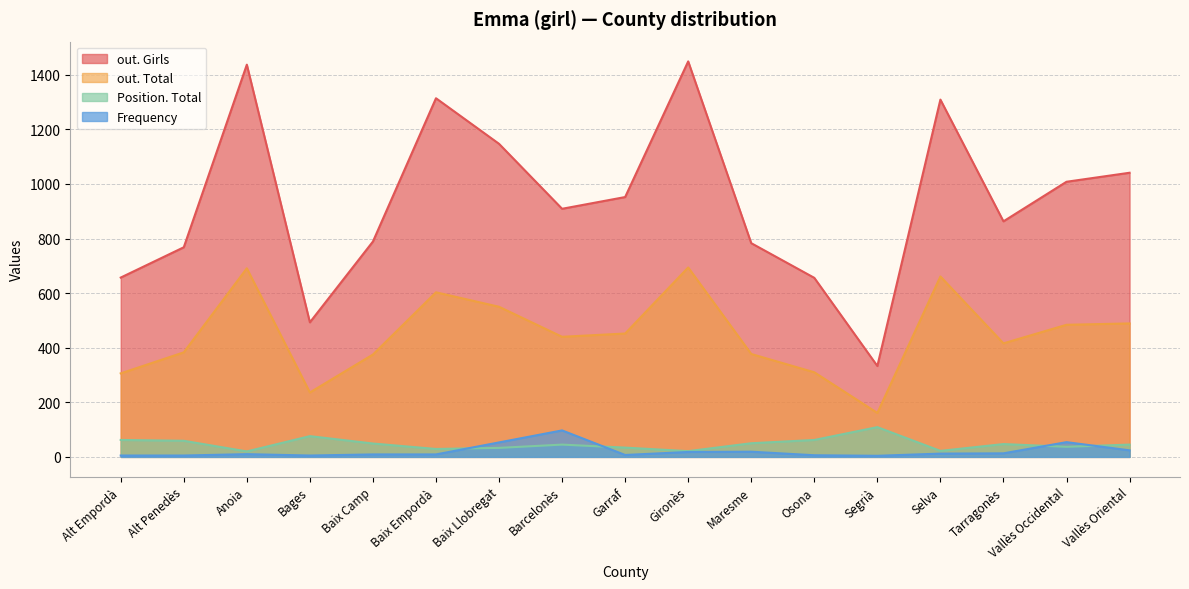

Rank the categories by out. Total value from lowest to highest.

Segrià, Bages, Alt Empordà, Osona, Baix Camp, Maresme, Alt Penedès, Tarragonès, Barcelonès, Garraf, Vallès Occidental, Vallès Oriental, Baix Llobregat, Baix Empordà, Selva, Anoia, Gironès